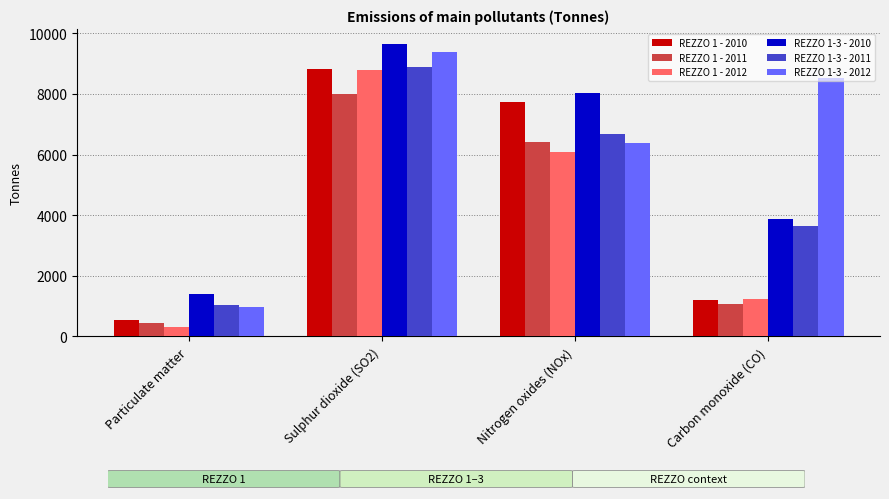

What is the value of the REZZO 1 - 2011 bar at the 3rd from the left?

6411.3